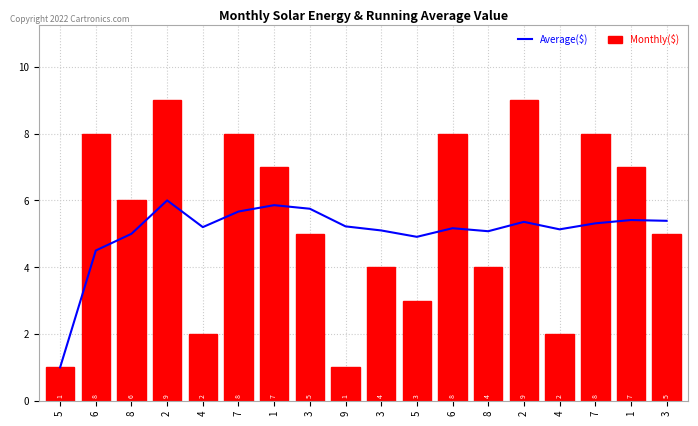

What is the difference between the second highest and minimum values in the Average($) series?

4.9